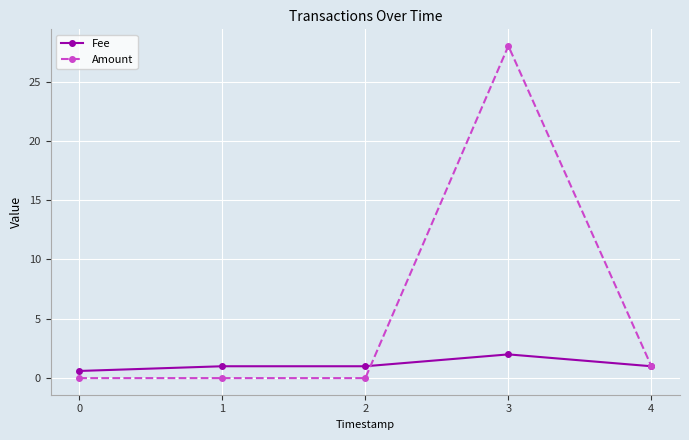

True or false: Amount has a value of 0.0 at 1.

True